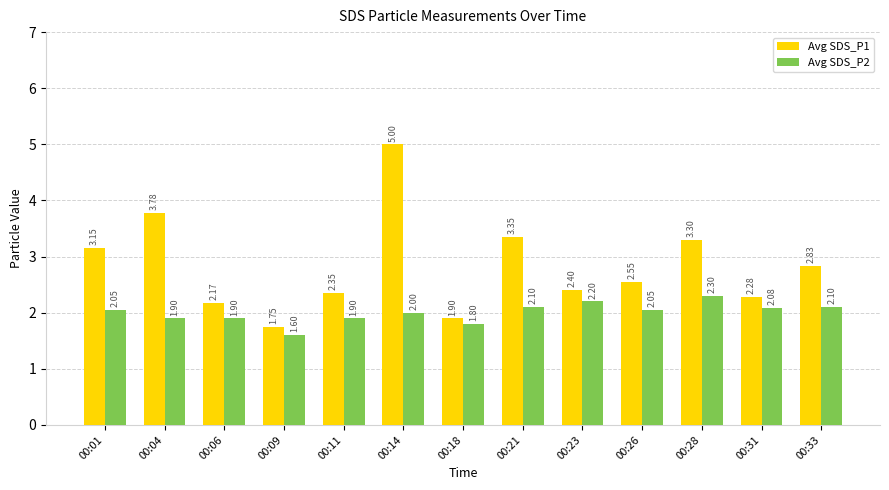

Which series has the largest total across all categories?

Avg SDS_P1